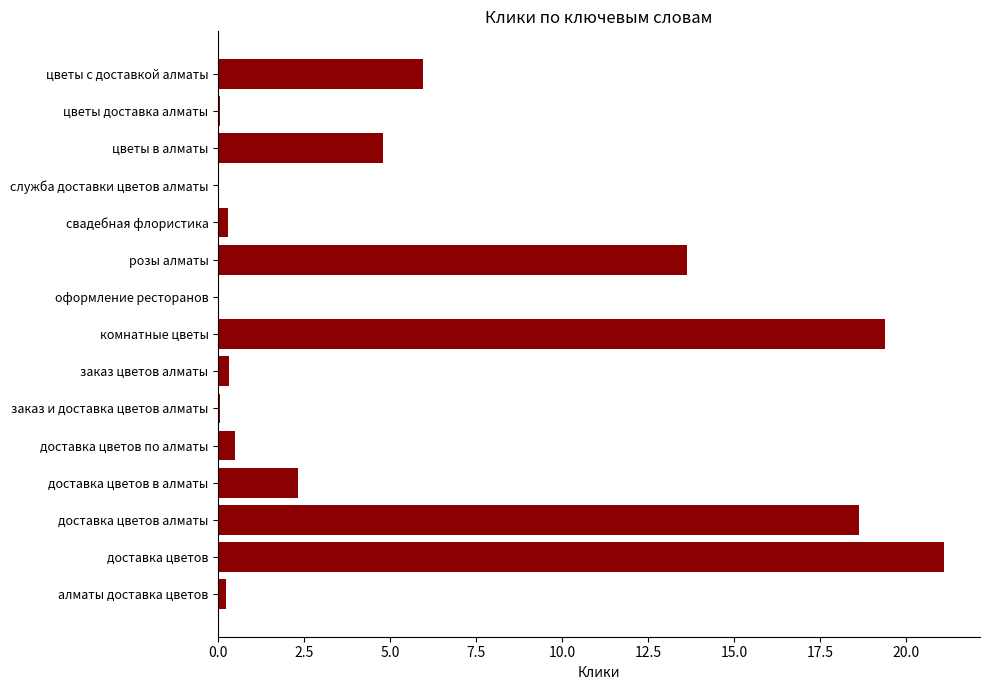

Which has a higher value, доставка цветов по алматы or служба доставки цветов алматы?

доставка цветов по алматы